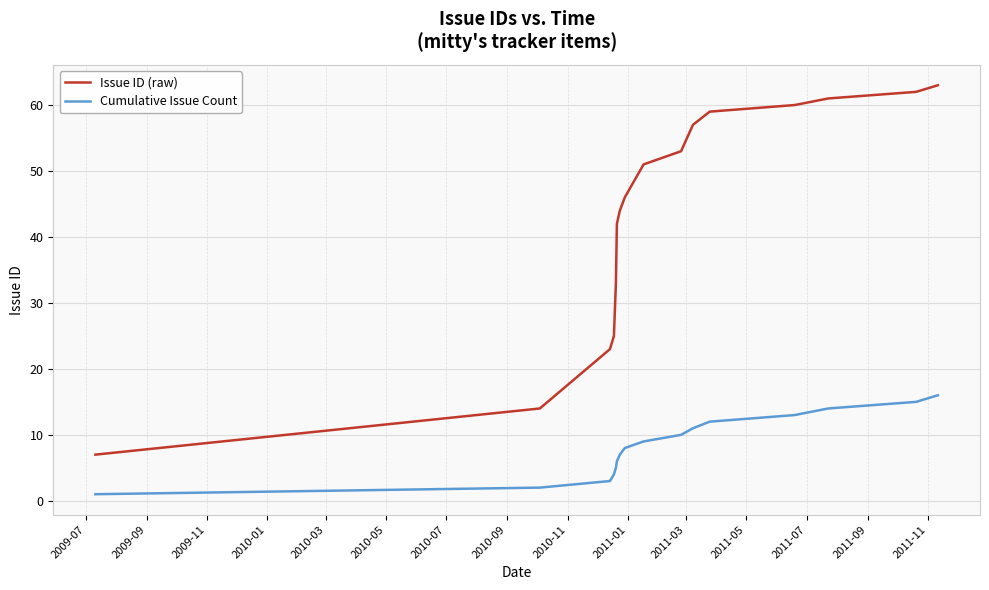

How many lines are shown in the chart?

2